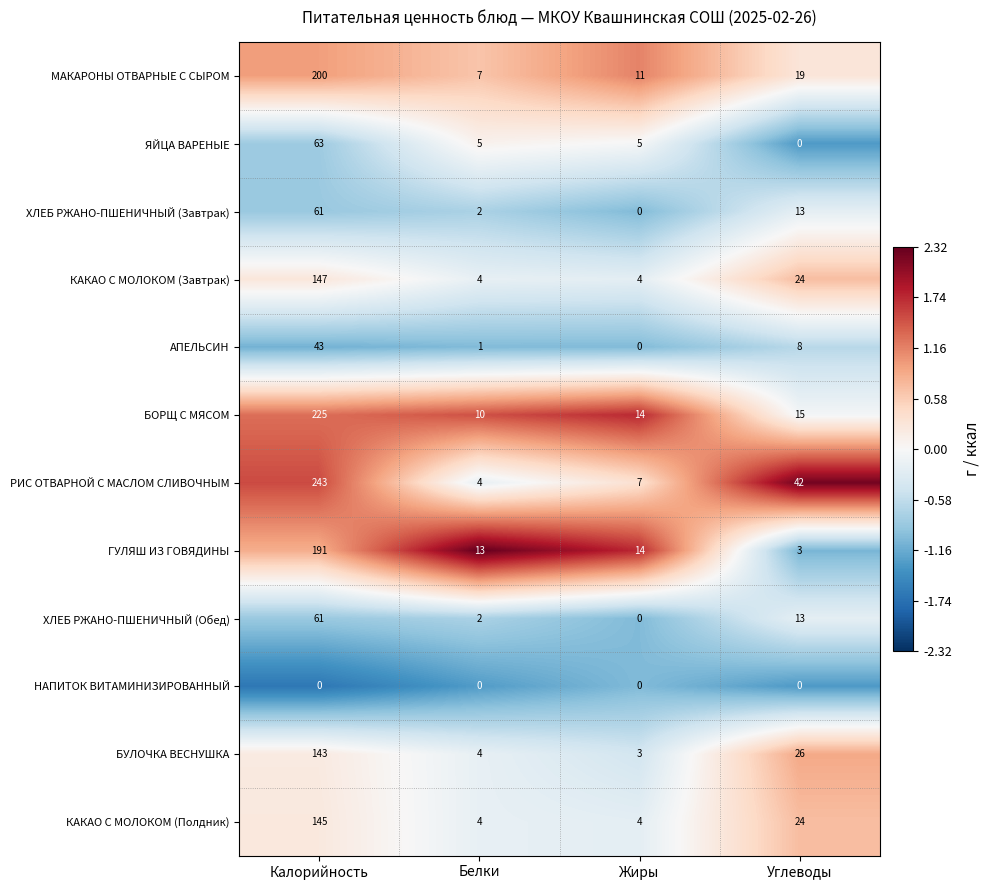

Which series has the largest total across all categories?

РИС ОТВАРНОЙ С МАСЛОМ СЛИВОЧНЫМ